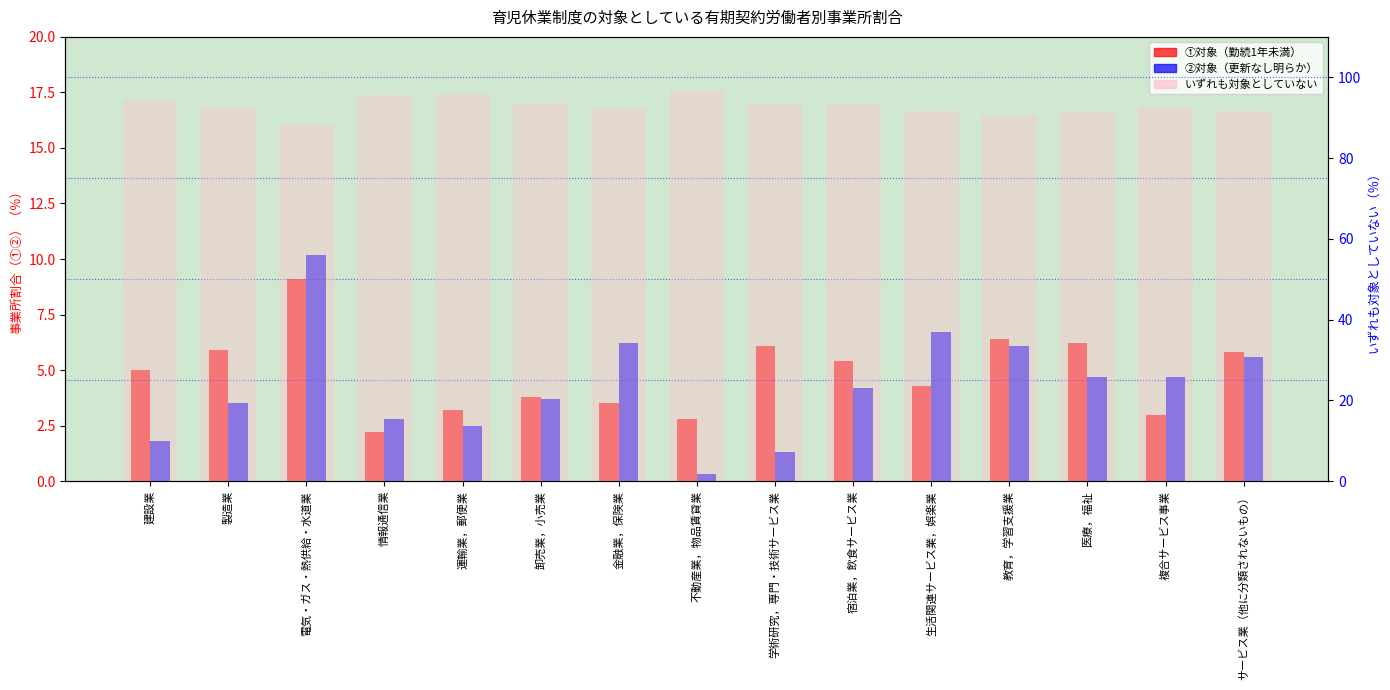

Rank the series by their maximum value, from lowest to highest.

①対象（勤続1年未満）, ②対象（更新なし明らか）, いずれも対象としていない